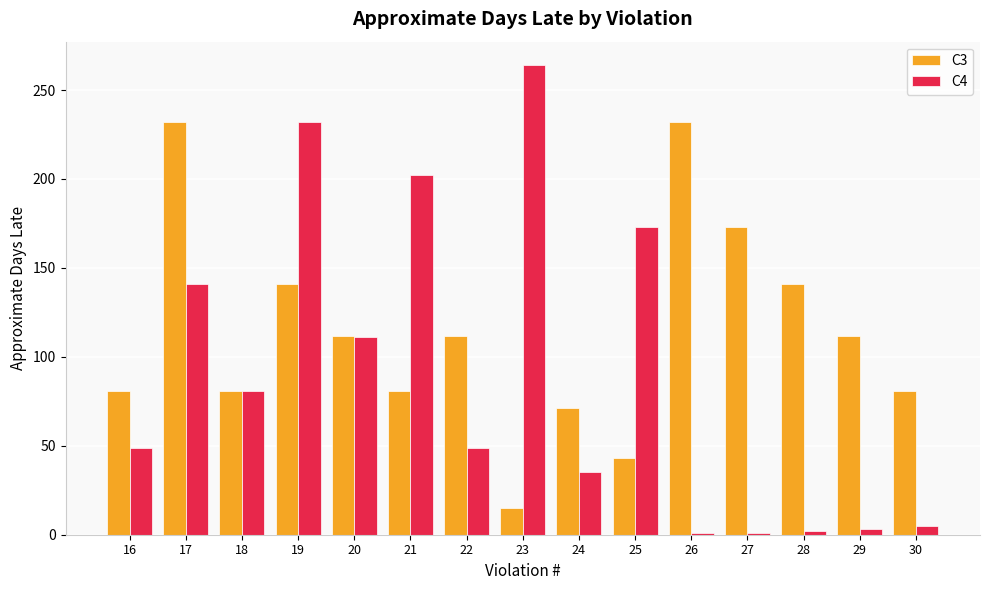

What are all the series names shown in the legend?

C3, C4